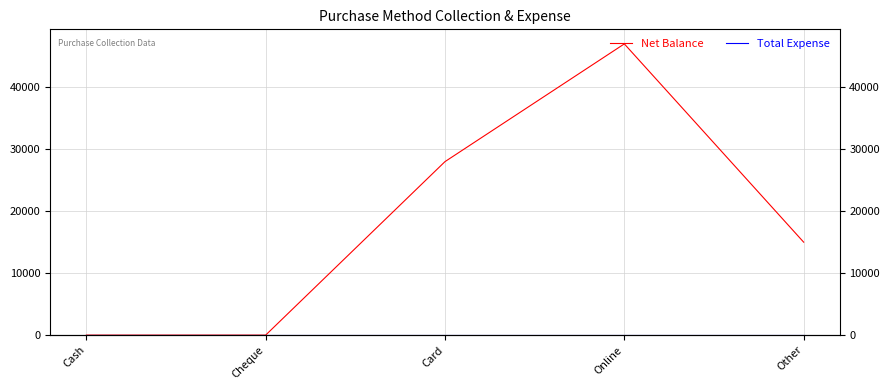

Reading left to right, what are all the values shown in this chart?

Net Balance: 0	0	28000	47000	15000
Total Expense: 0	0	0	0	0